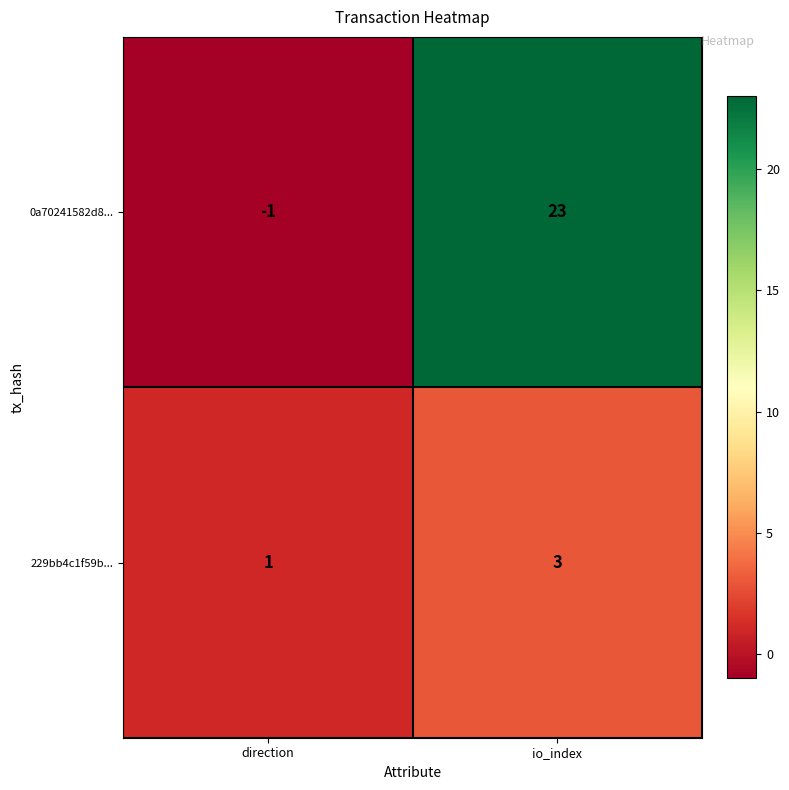

Reading left to right, list all the values displayed in this chart.

0a70241582d8...: direction=-1	io_index=23
229bb4c1f59b...: direction=1	io_index=3